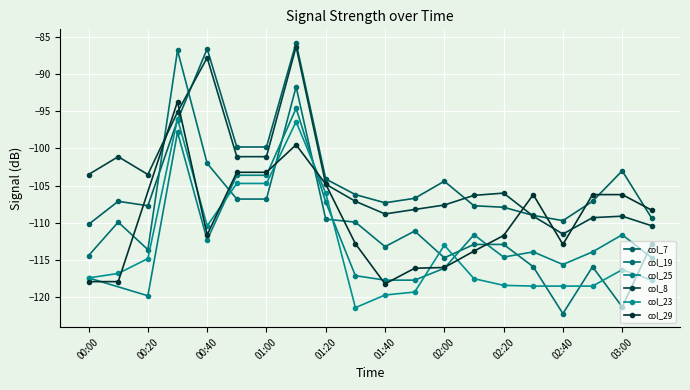

At which category does col_8 reach its first local valley?

00:20